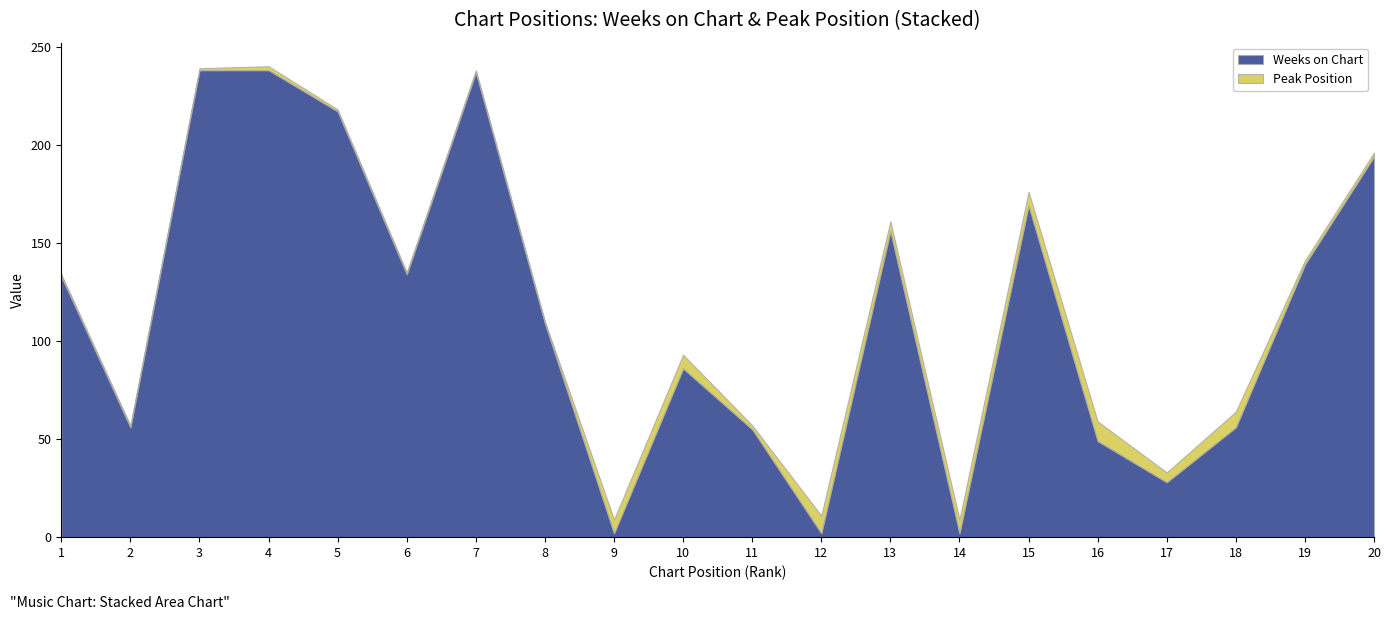

List the series in order of their peak value, lowest first.

Peak Position, Weeks on Chart